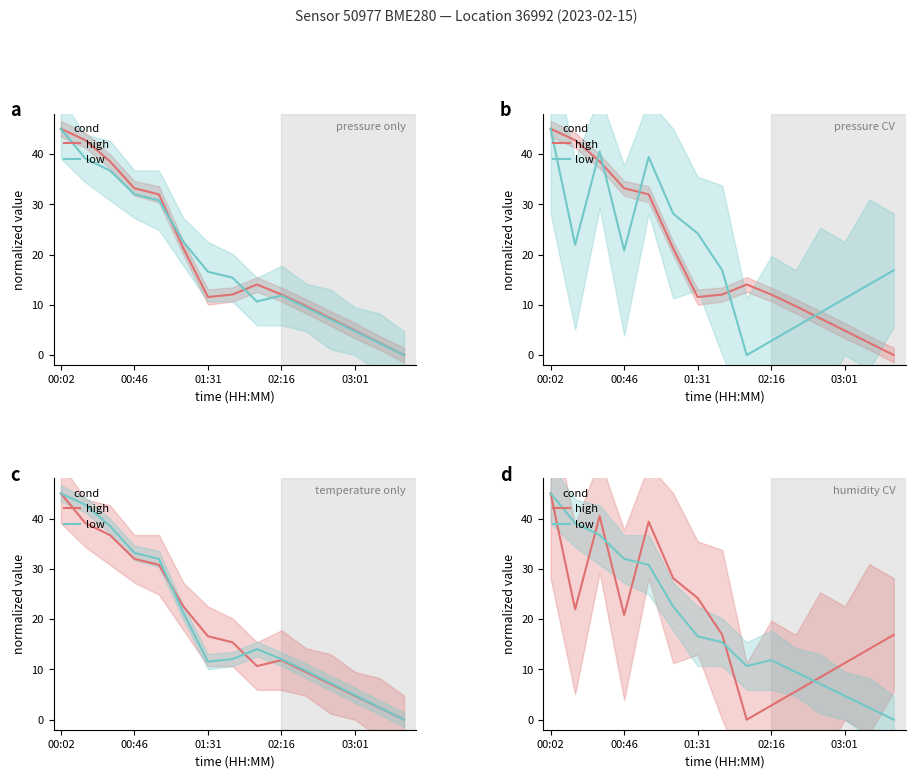

How many data points in high are above 16?

9